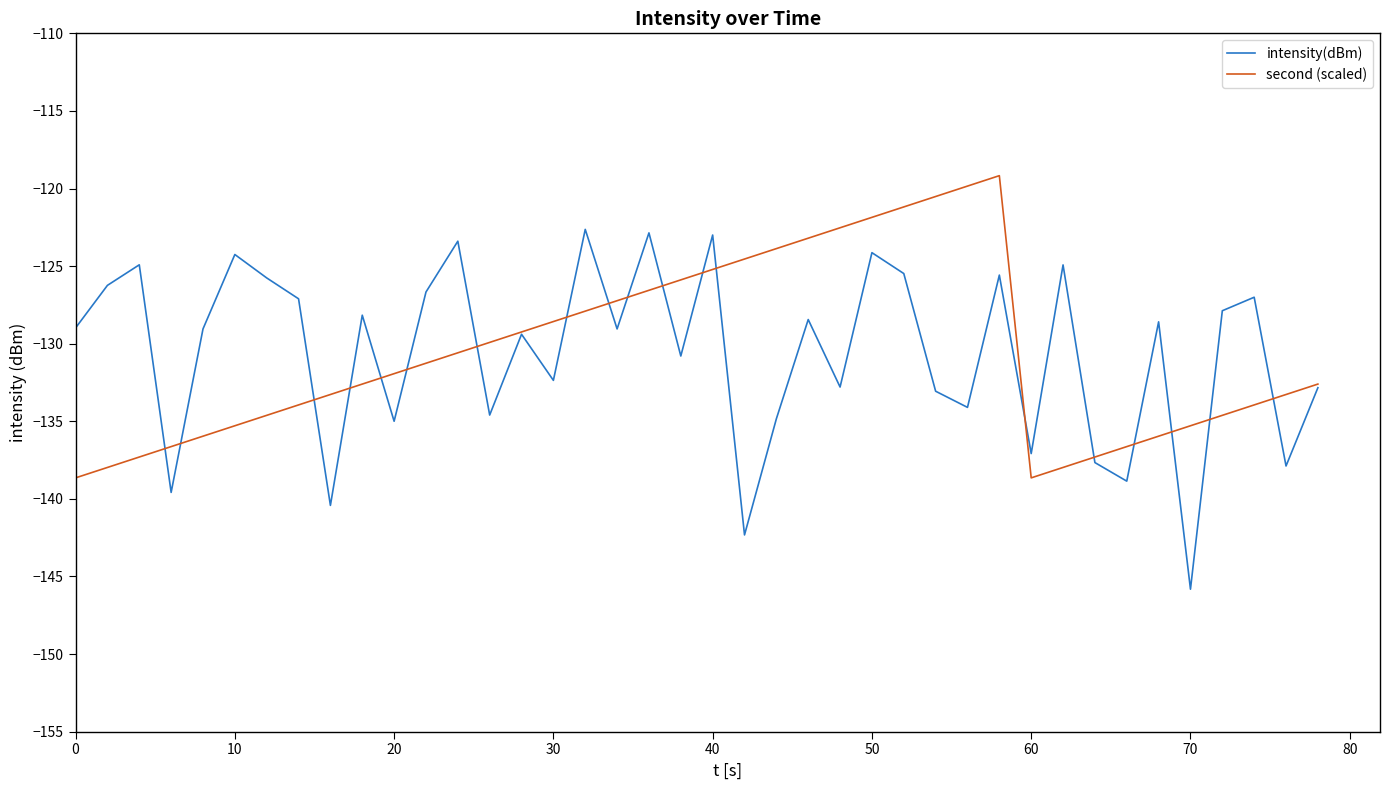

What are all the series names shown in the legend?

intensity(dBm), second (scaled)